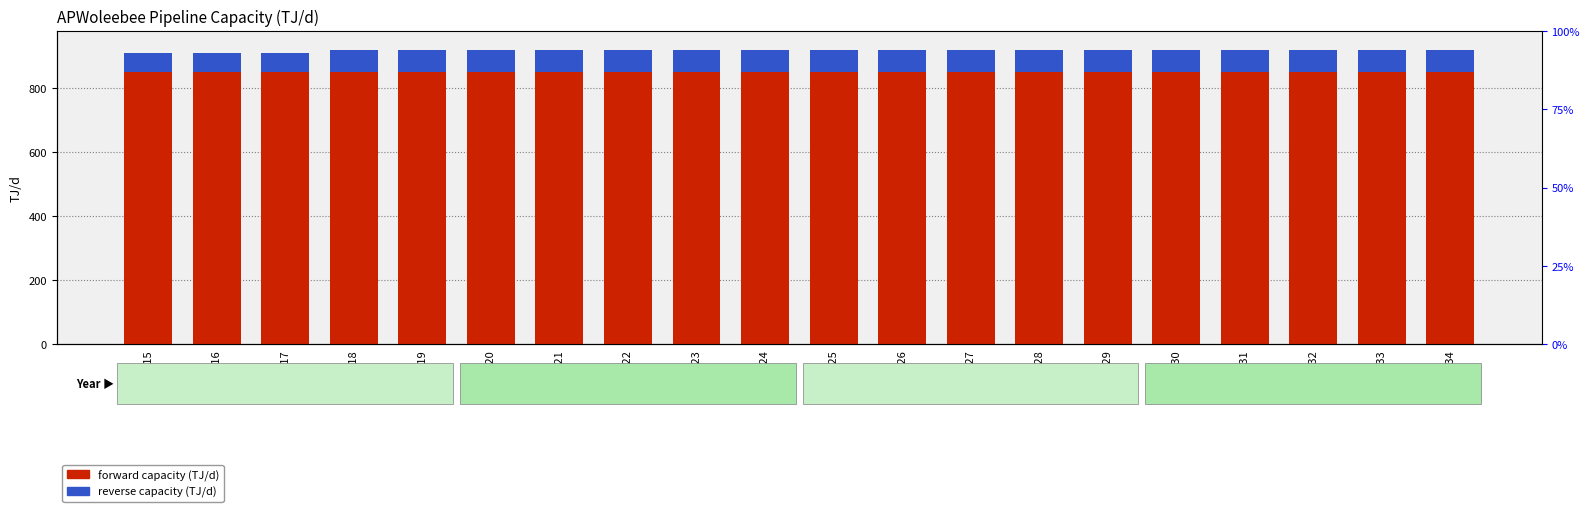

What are all the series names shown in the legend?

forward capacity (TJ/d), reverse capacity (TJ/d)